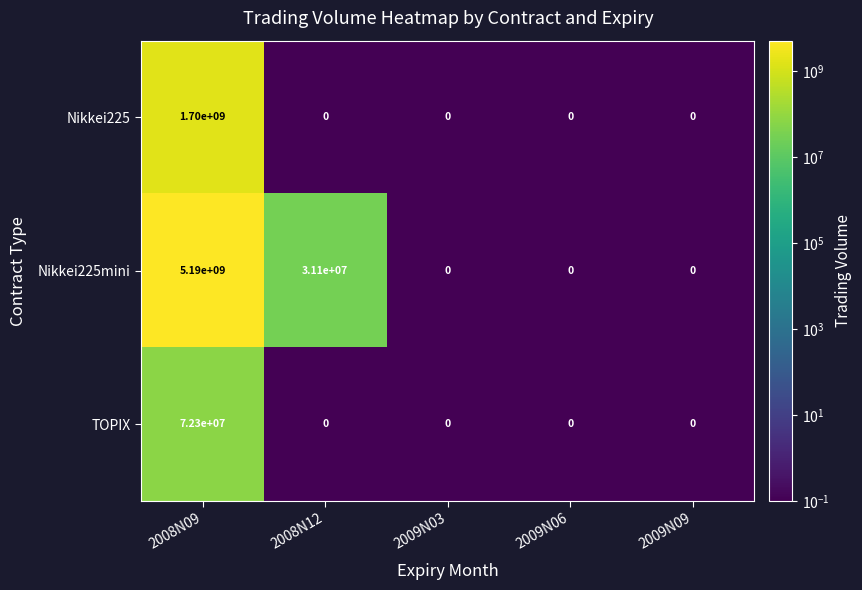

How many distinct data groups are displayed?

3